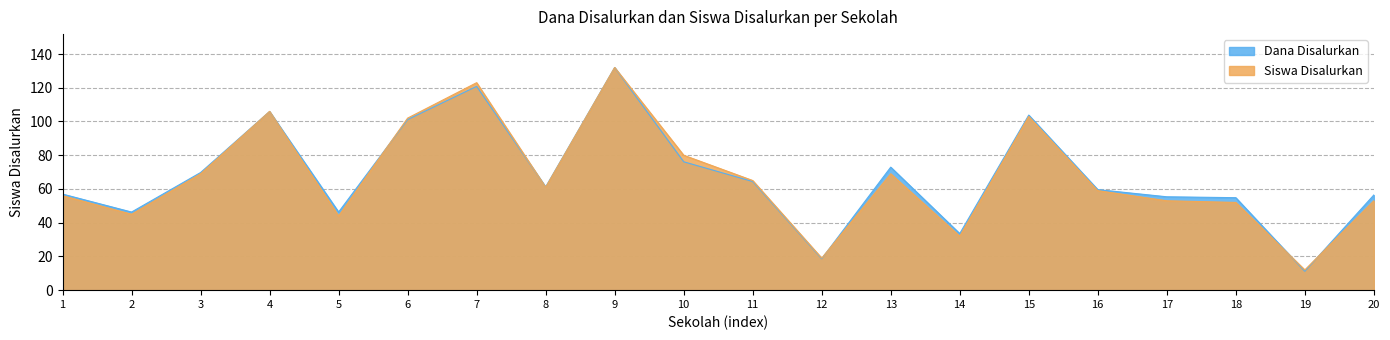

In Dana Disalurkan, how many points are lower than both neighbors (excluding endpoints)?

6